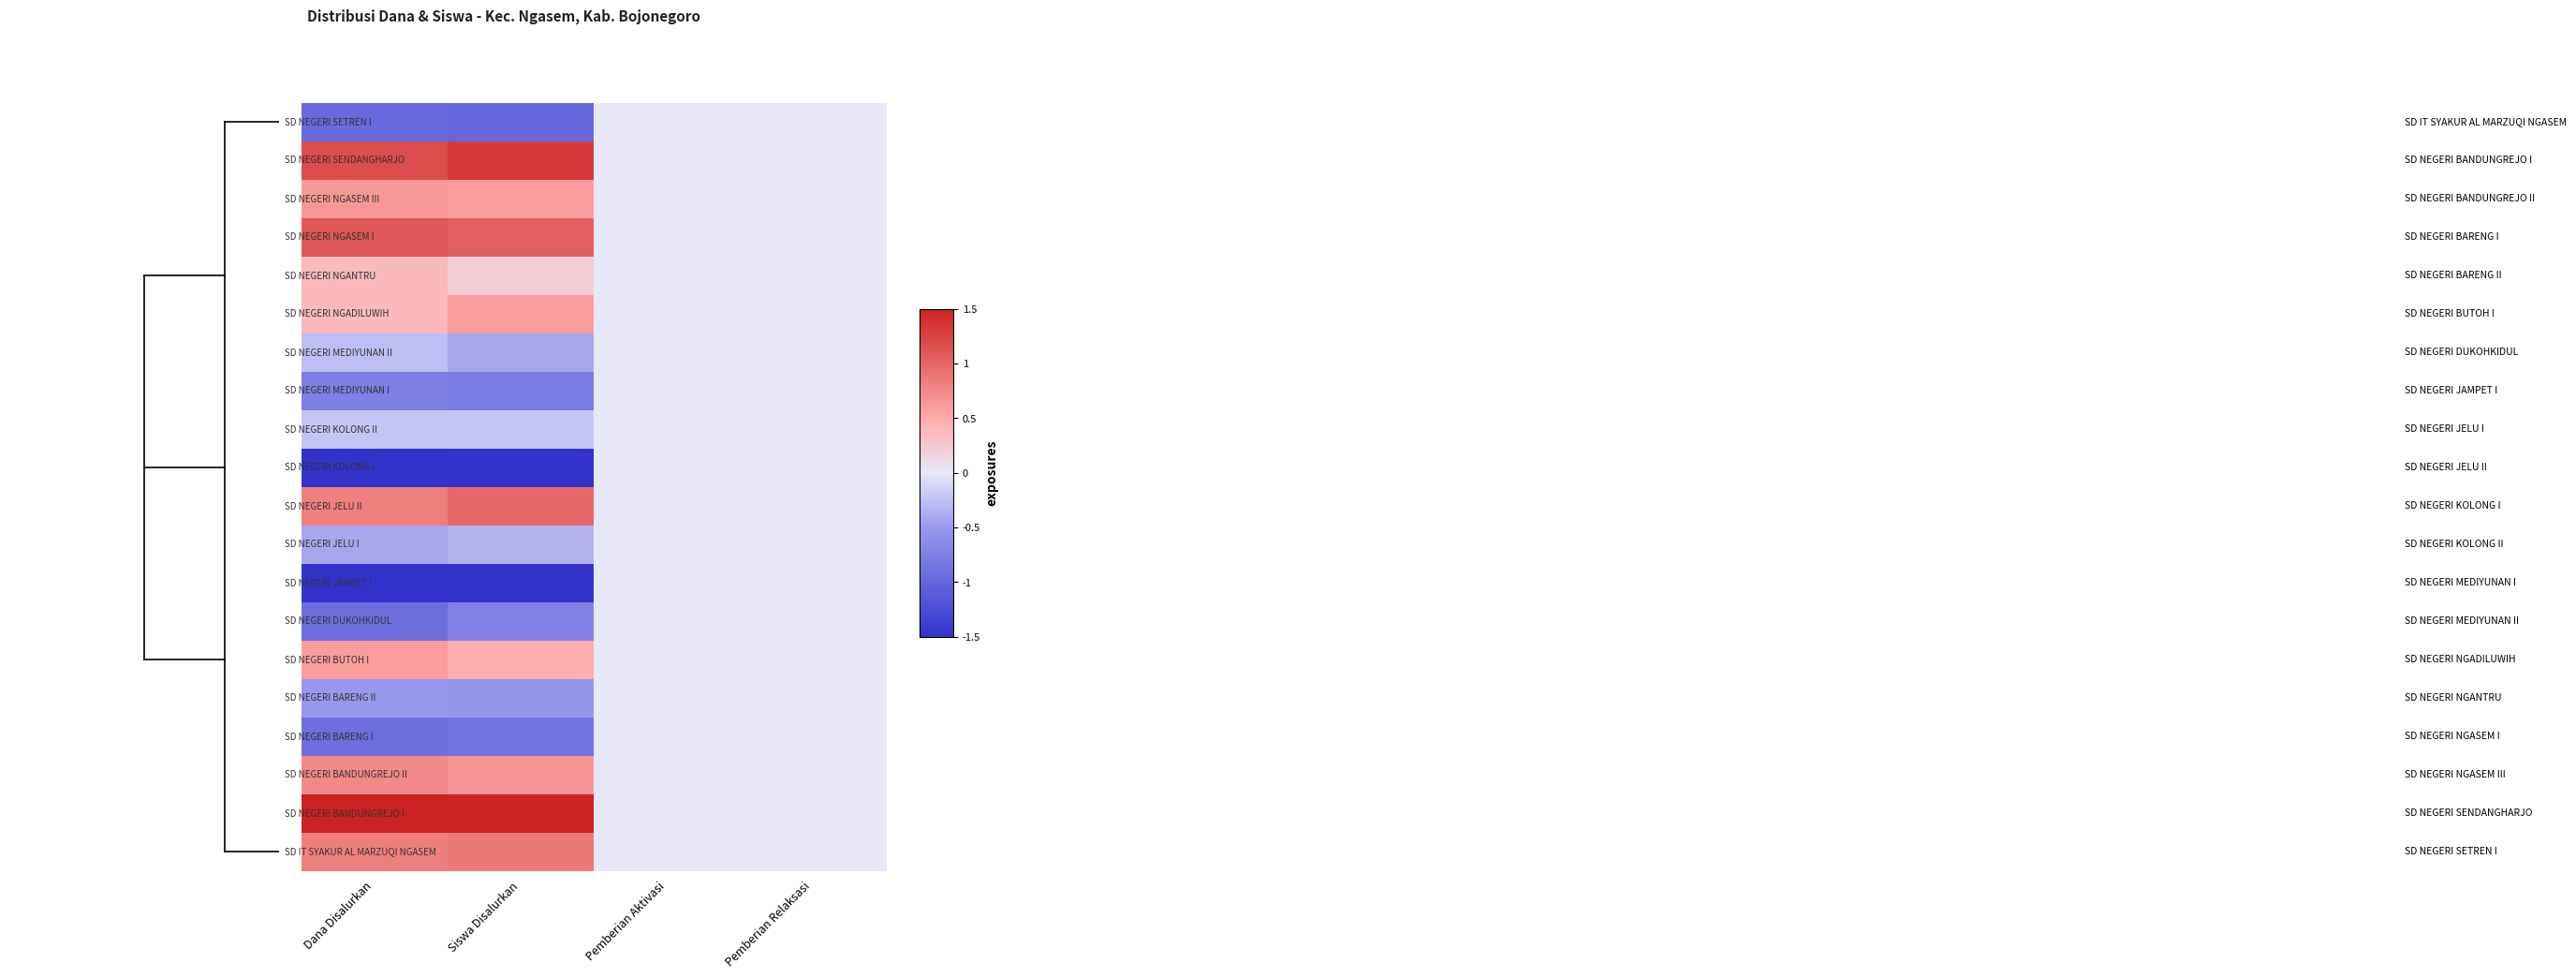

At which category does the chart reach its peak across all series?

Dana Disalurkan